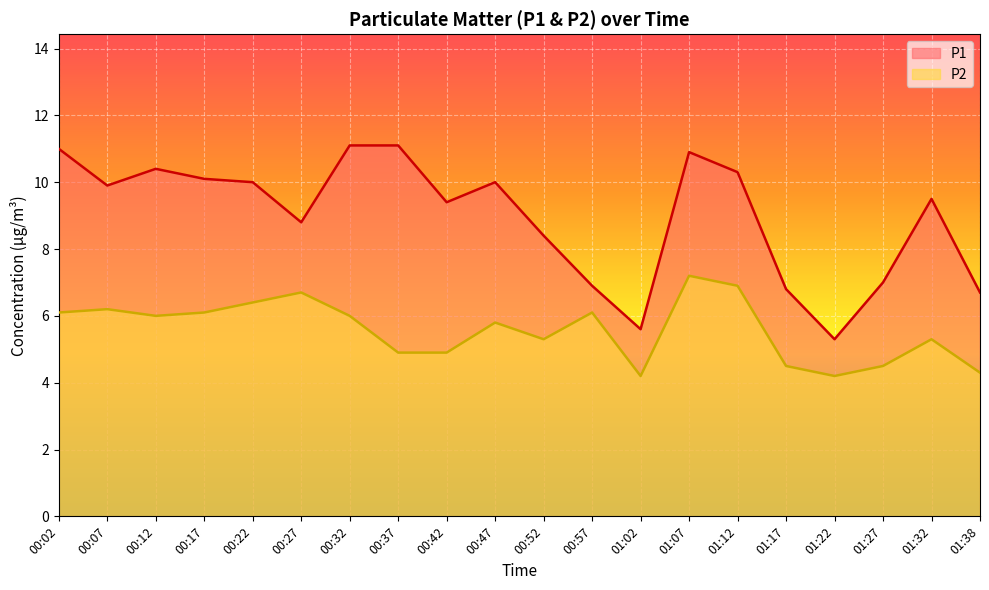

What is the average value of the P1 series?

9.0